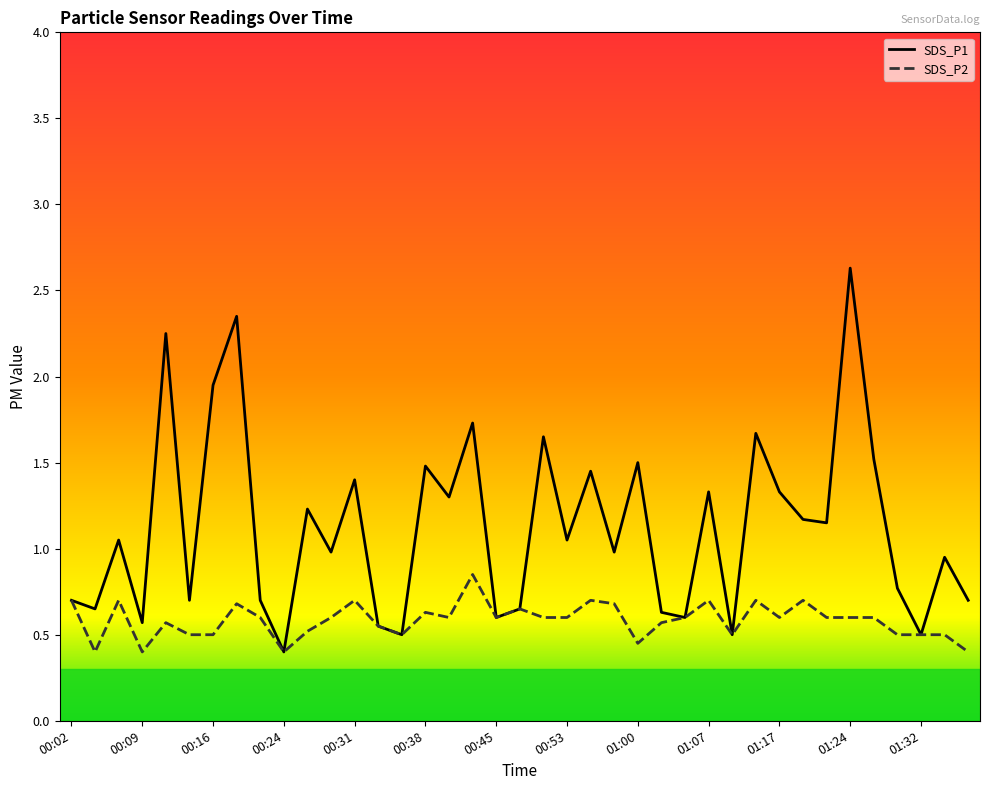

How many interior local valleys does the SDS_P1 series have?

14